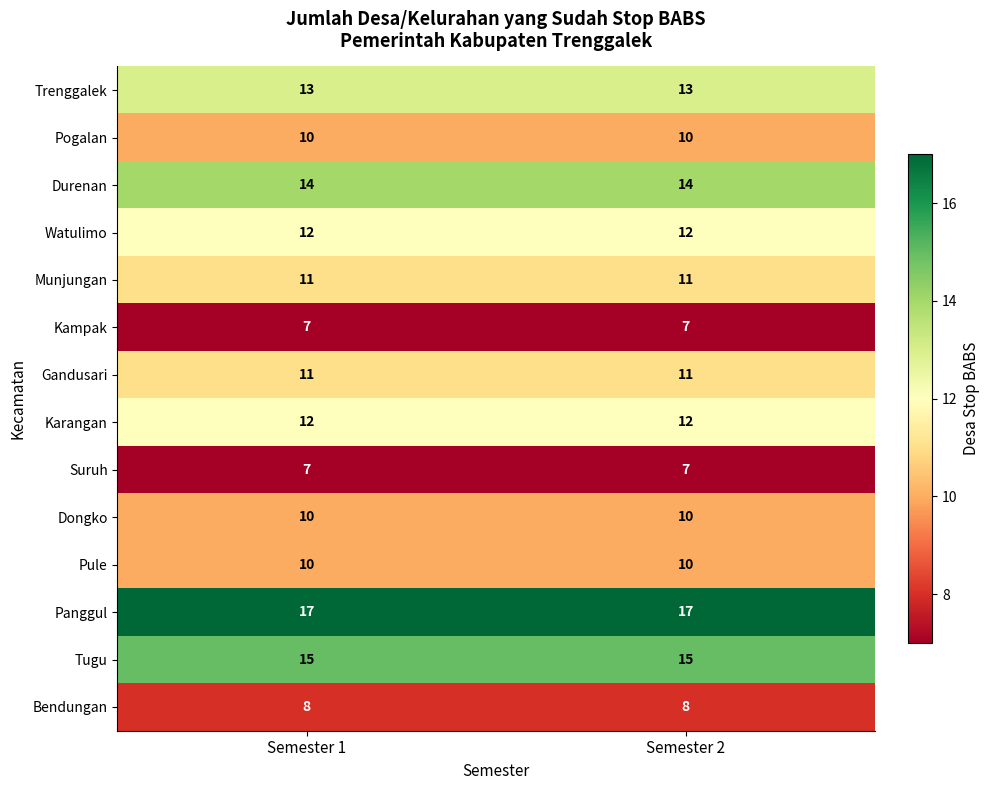

What is the difference between the highest and lowest values at Semester 2?

10